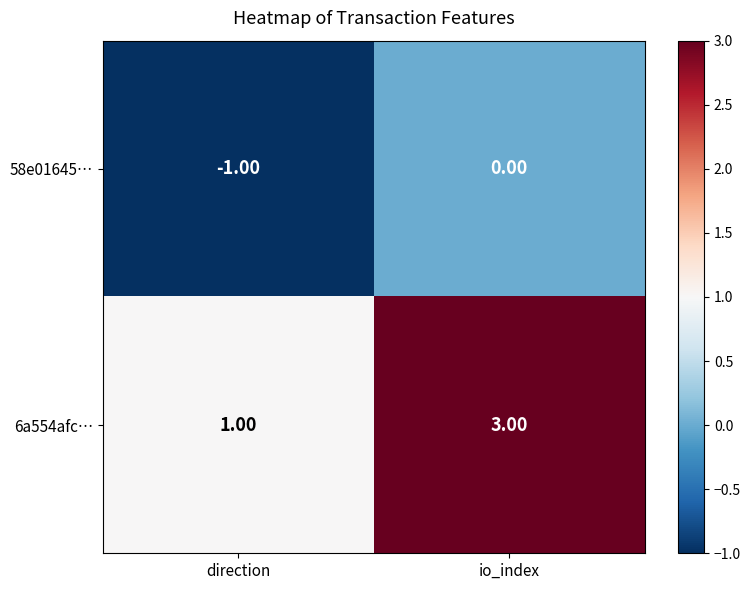

Rank the categories by 58e01645… value from highest to lowest.

io_index, direction